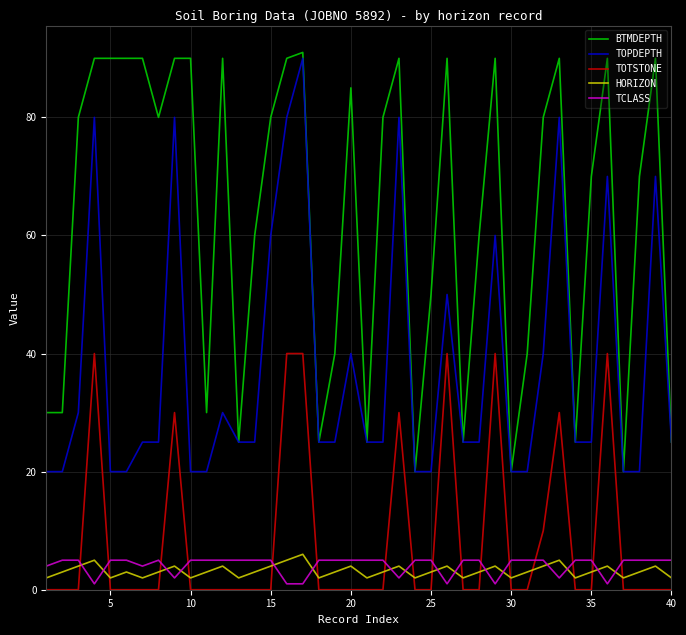

What is the greatest value displayed?

91